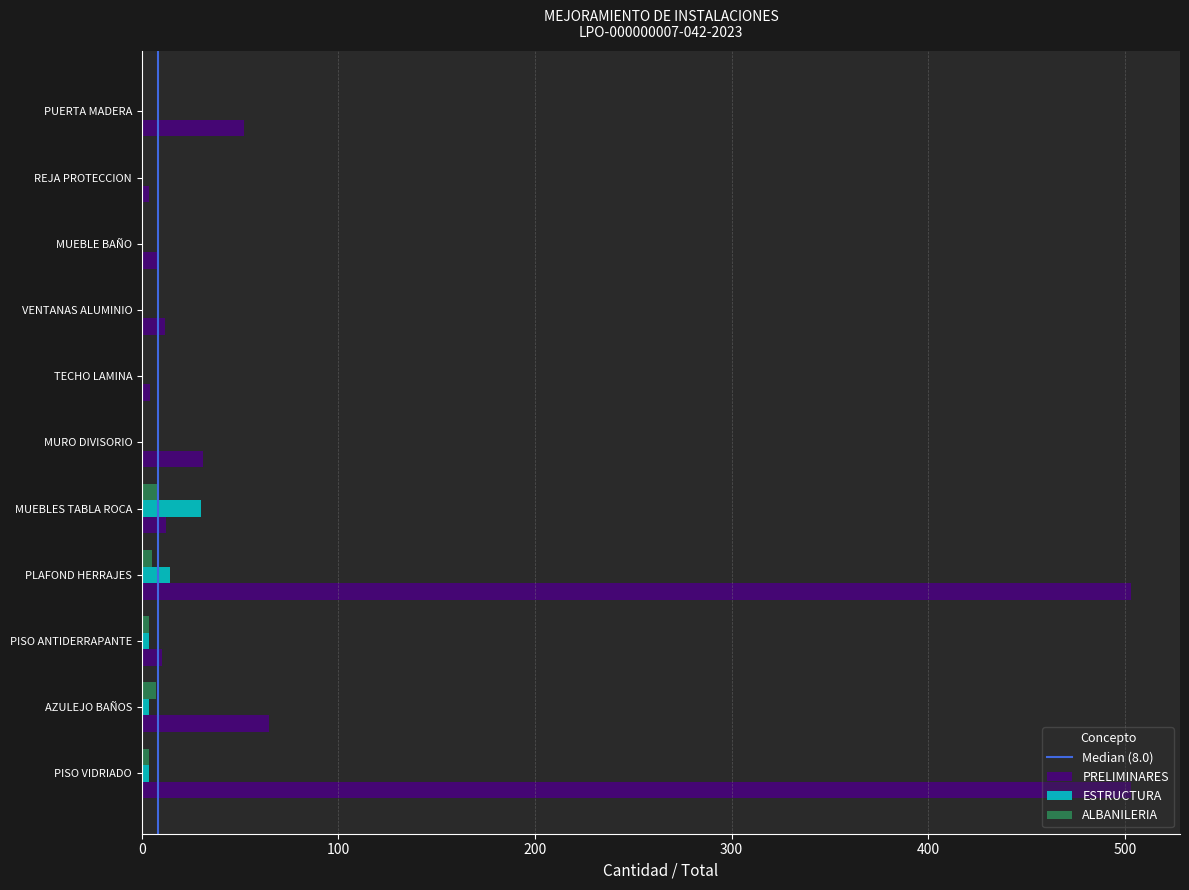

Which series changed the most between AZULEJO BAÑOS and MUEBLE BAÑO?

PRELIMINARES